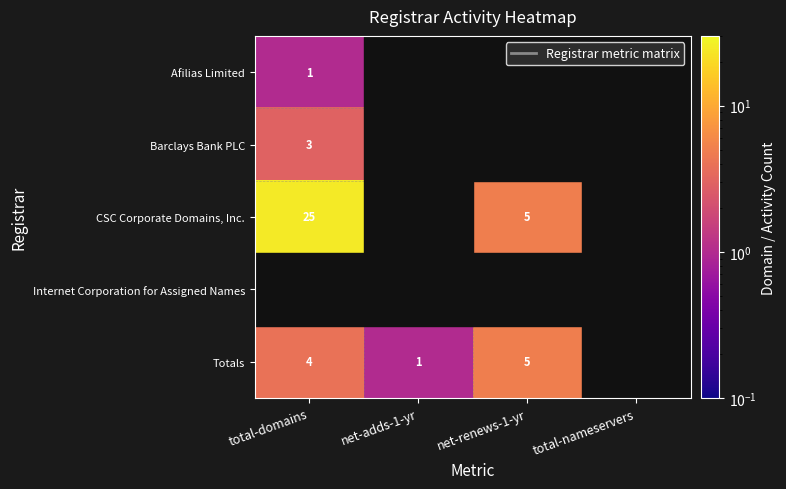

What is the minimum value shown in the chart?

1.0